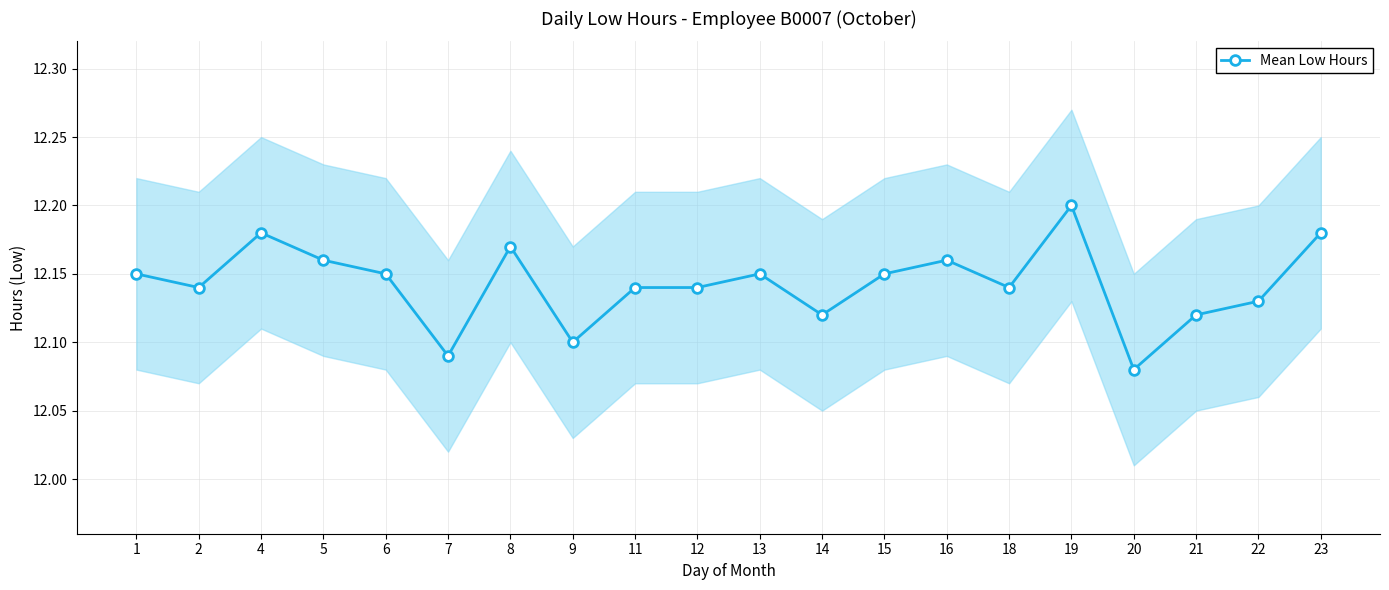

Count the values in the range 12 to 13.

20